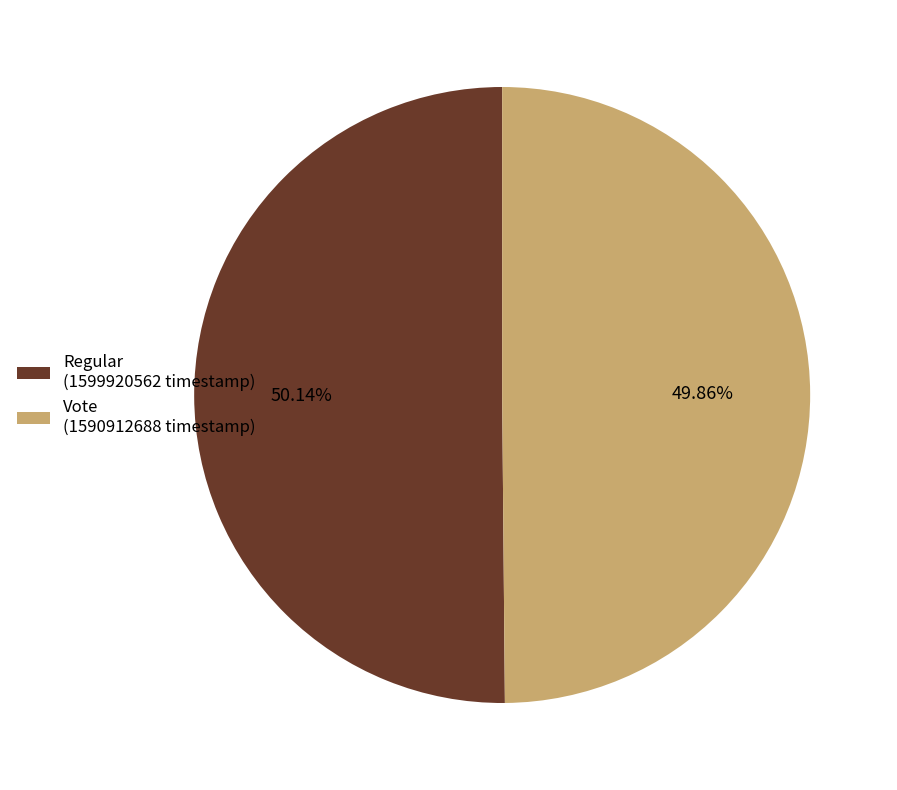

Is there any slice that represents more than half of the pie?

Yes